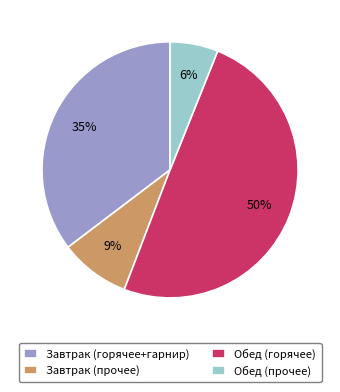

To the nearest percent, what percentage of the pie is Обед (прочее)?

6%